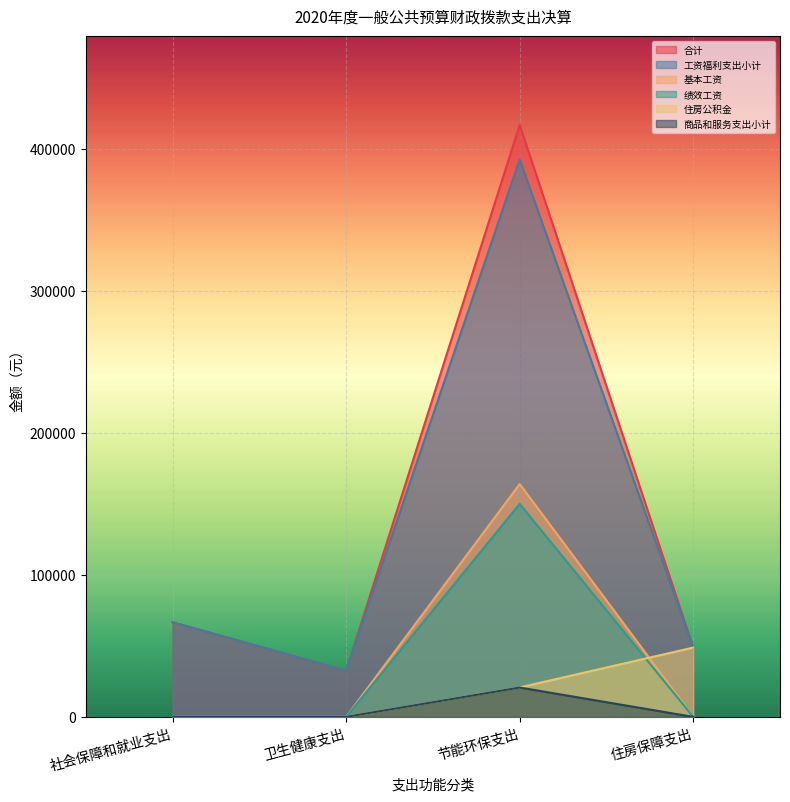

Which has a higher value, 节能环保支出 or 社会保障和就业支出?

节能环保支出